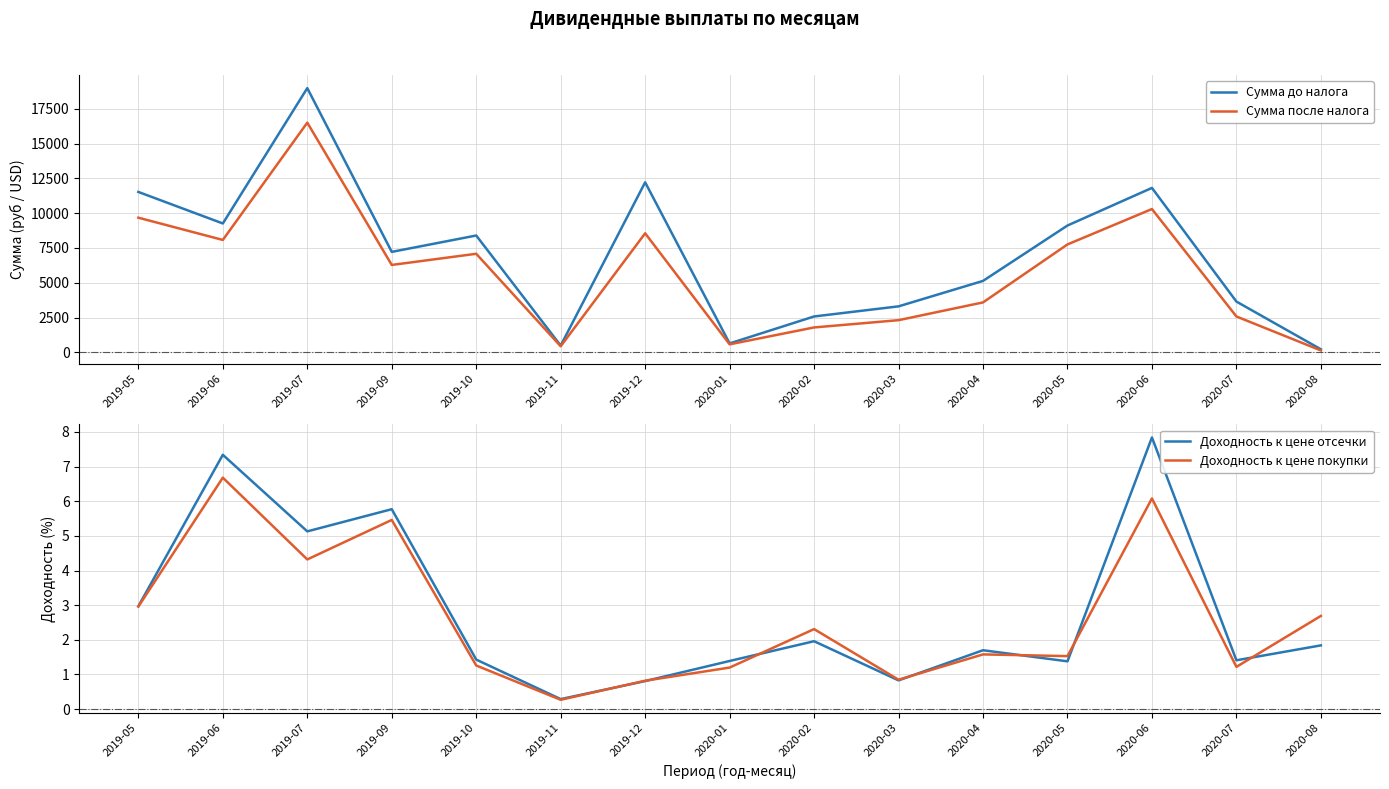

Which has a higher value, 2020-07 or 2019-10?

2019-10